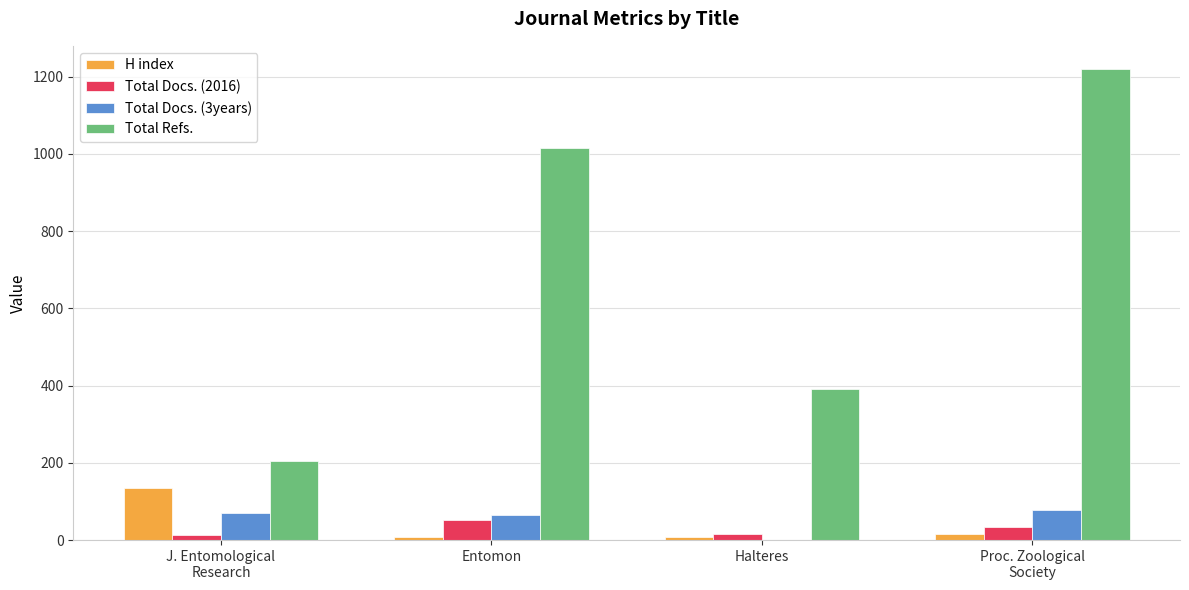

True or false: Total Refs. has a value of 1371 at Entomon.

False